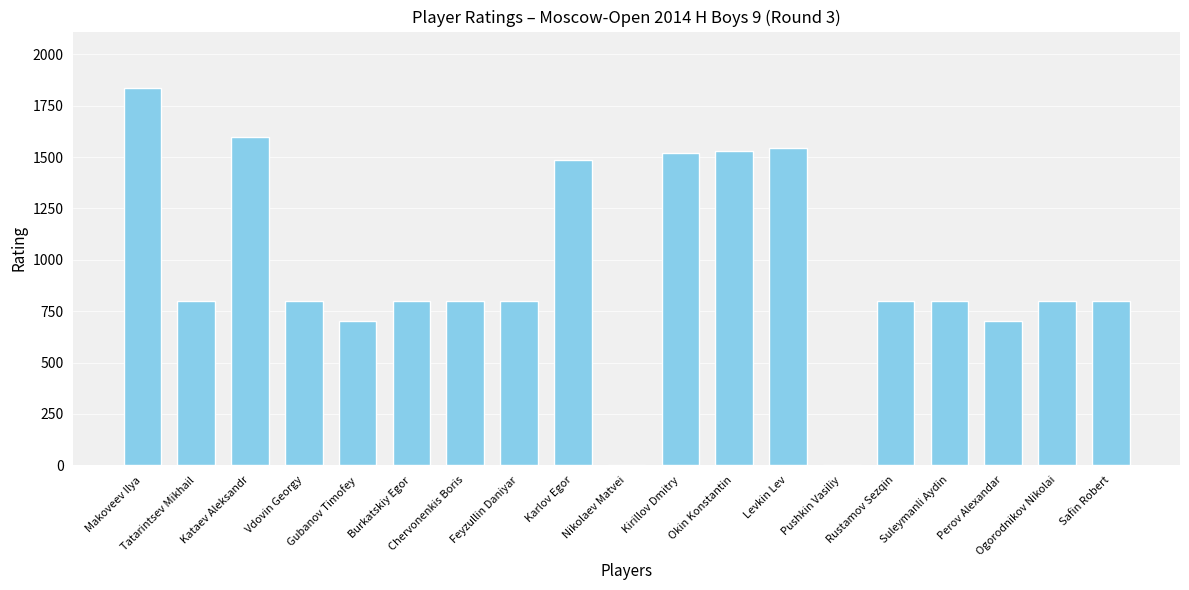

What is the maximum value shown in the chart?

1836